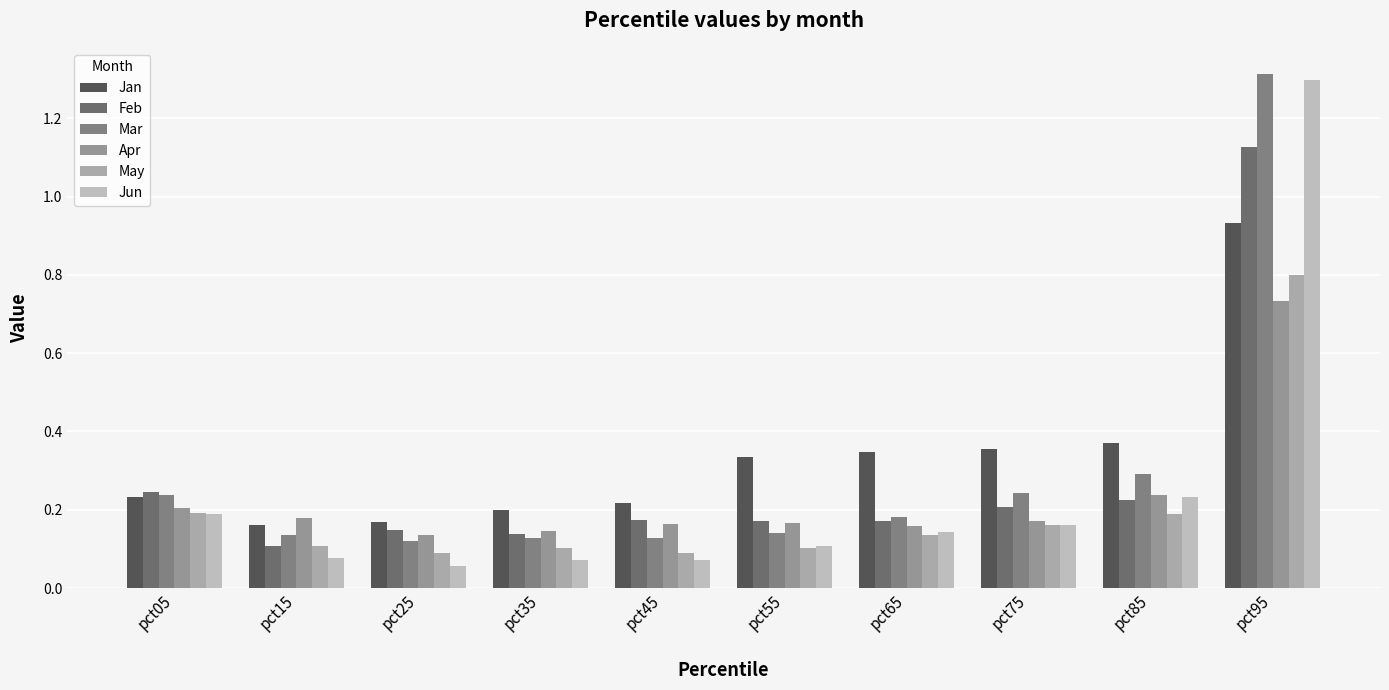

The Jun series shows 1.3 at pct95. True or false?

True